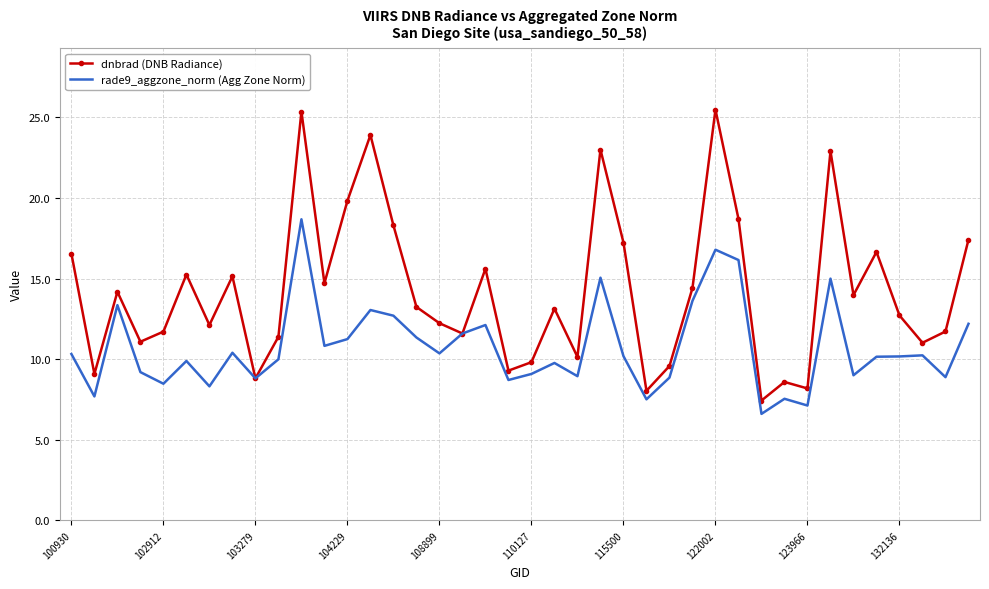

What is the highest value of the rade9_aggzone_norm (Agg Zone Norm) series?

18.7